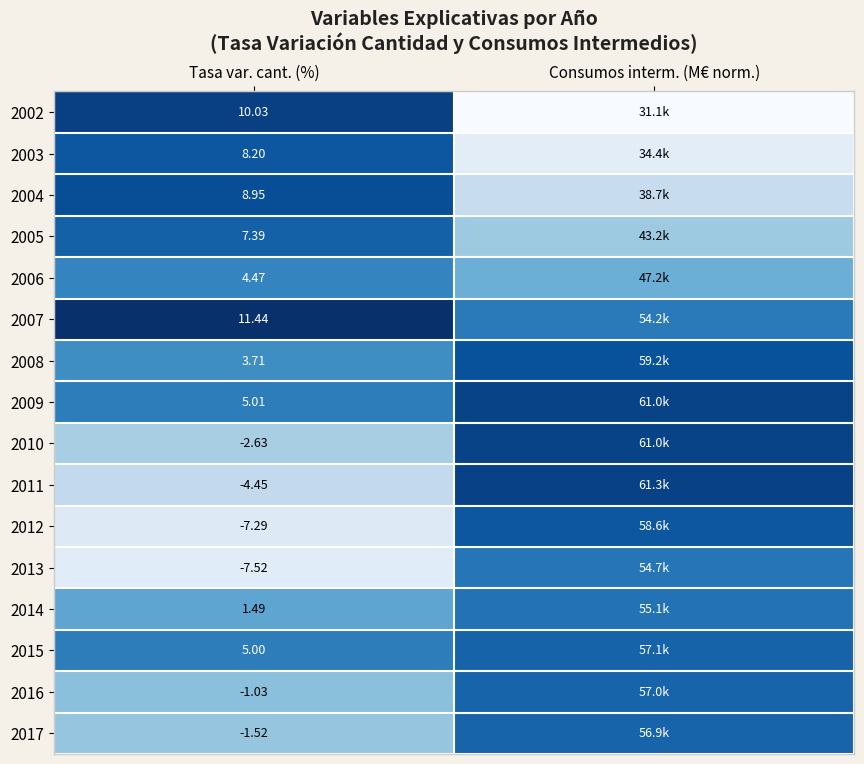

How many data points in 2002 are above 10?

1